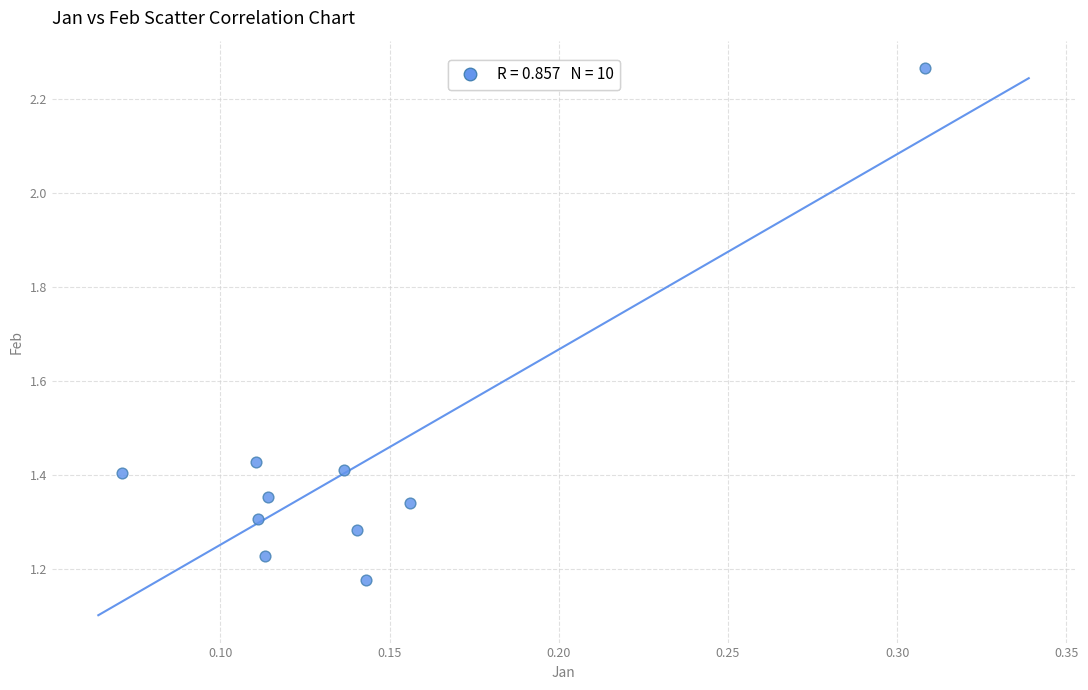

What is the range of Y values (max minus min)?

1.1